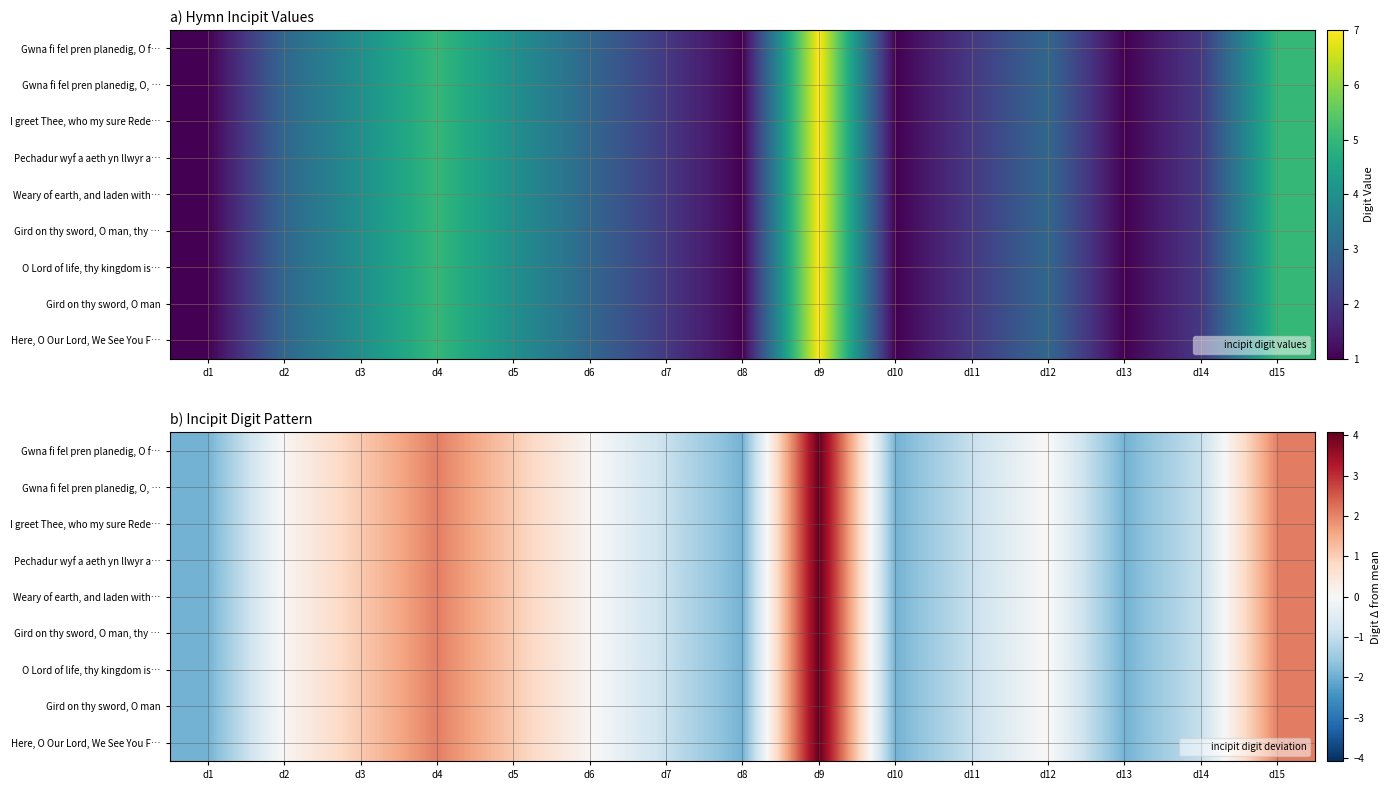

How many data points in Weary of earth, and laden with… are above 0?

8